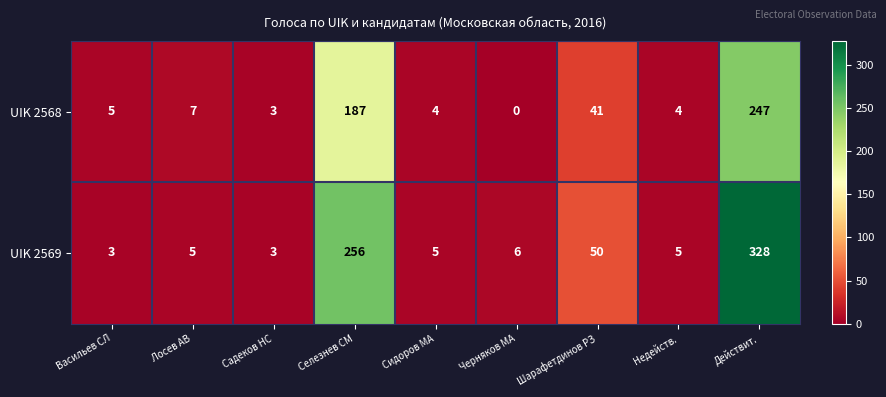

What is the total value across all series at Садеков НС?

6